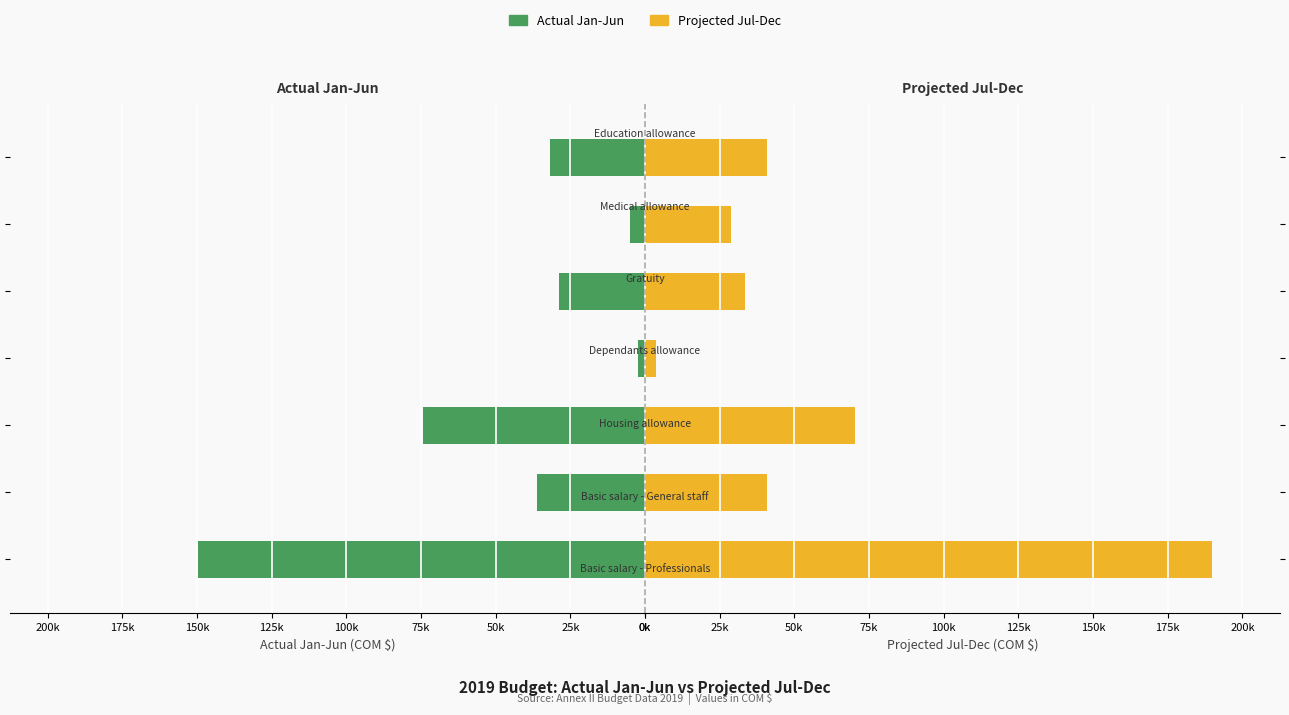

List the series in order of their overall mean, highest first.

Projected Jul-Dec, Actual Jan-Jun